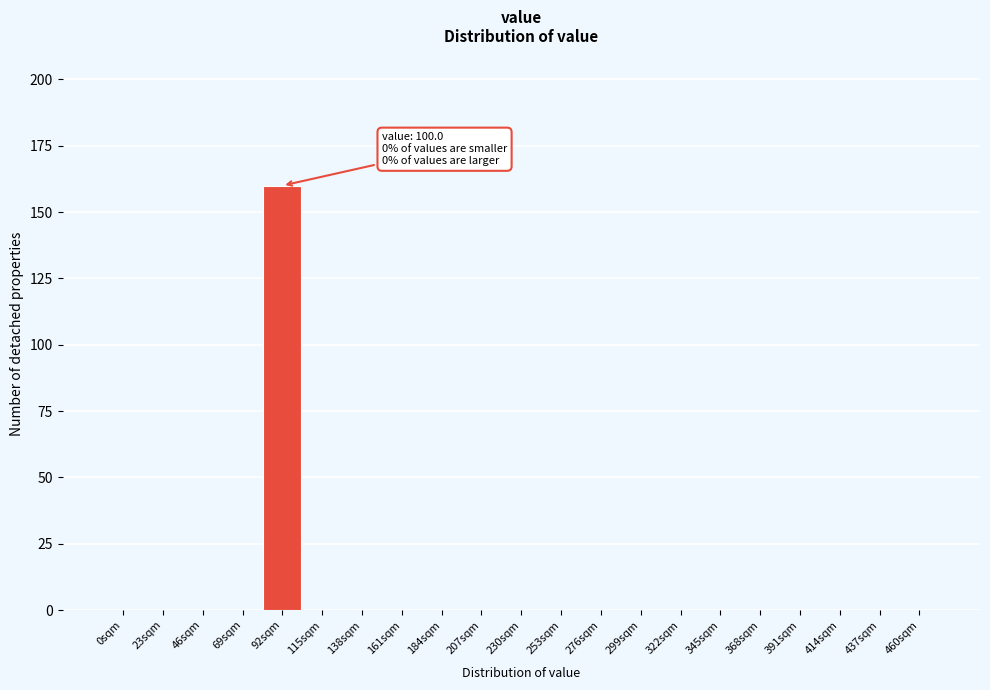

Reading left to right, extract all data points from this chart.

0sqm=0	23sqm=0	46sqm=0	69sqm=0	92sqm=160	115sqm=0	138sqm=0	161sqm=0	184sqm=0	207sqm=0	230sqm=0	253sqm=0	276sqm=0	299sqm=0	322sqm=0	345sqm=0	368sqm=0	391sqm=0	414sqm=0	437sqm=0	460sqm=0